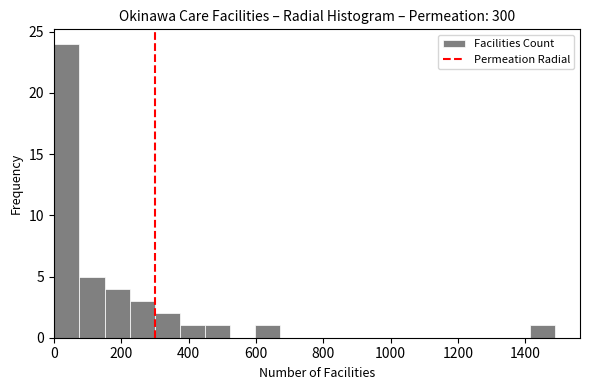

Around what value on the x-axis is the tallest bar? Give the approximate position of its centre, as read against the axis.

40